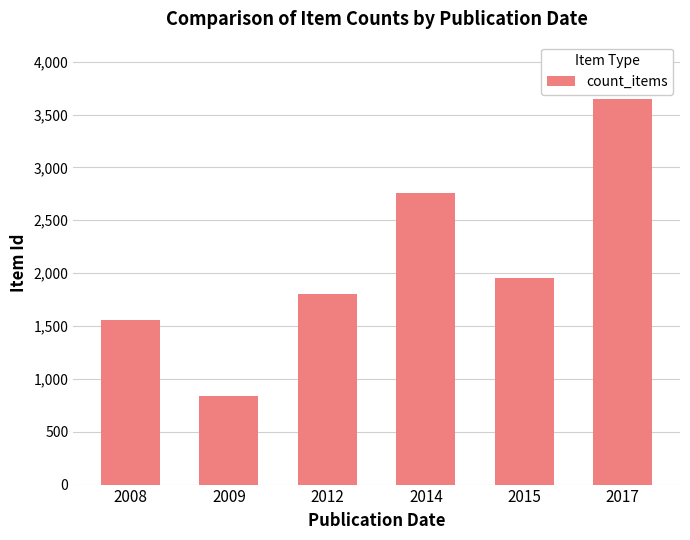

True or false: the data shows 3643 at 2017.

True